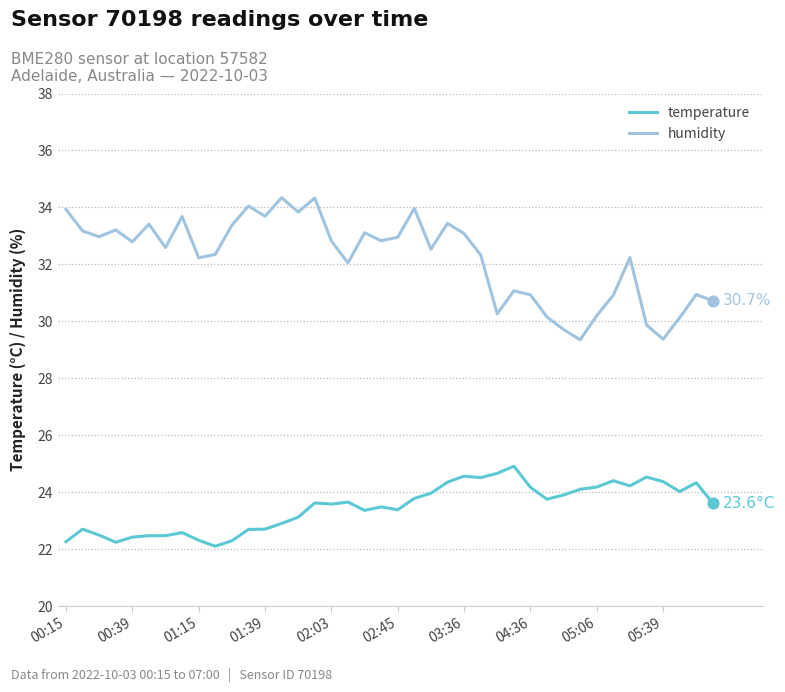

True or false: temperature and humidity intersect in this chart.

False